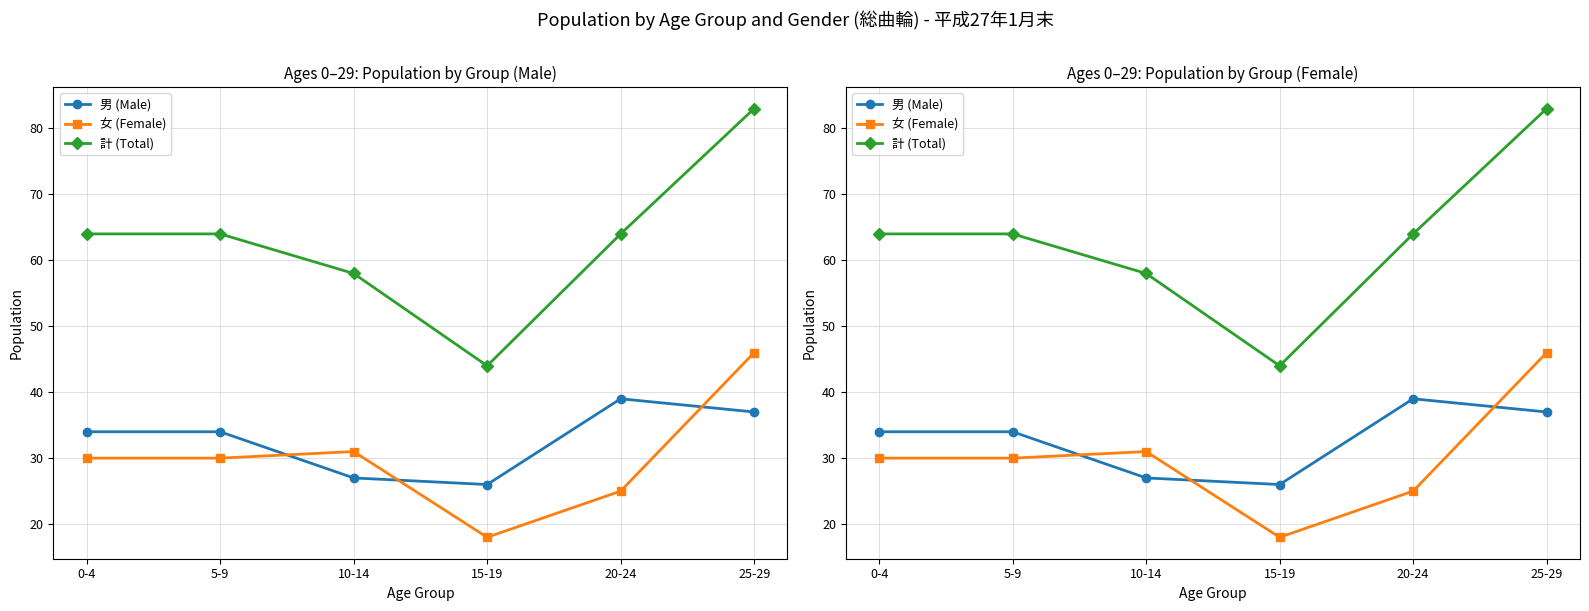

True or false: 計 (Total) has a value of 64 at 0-4.

True